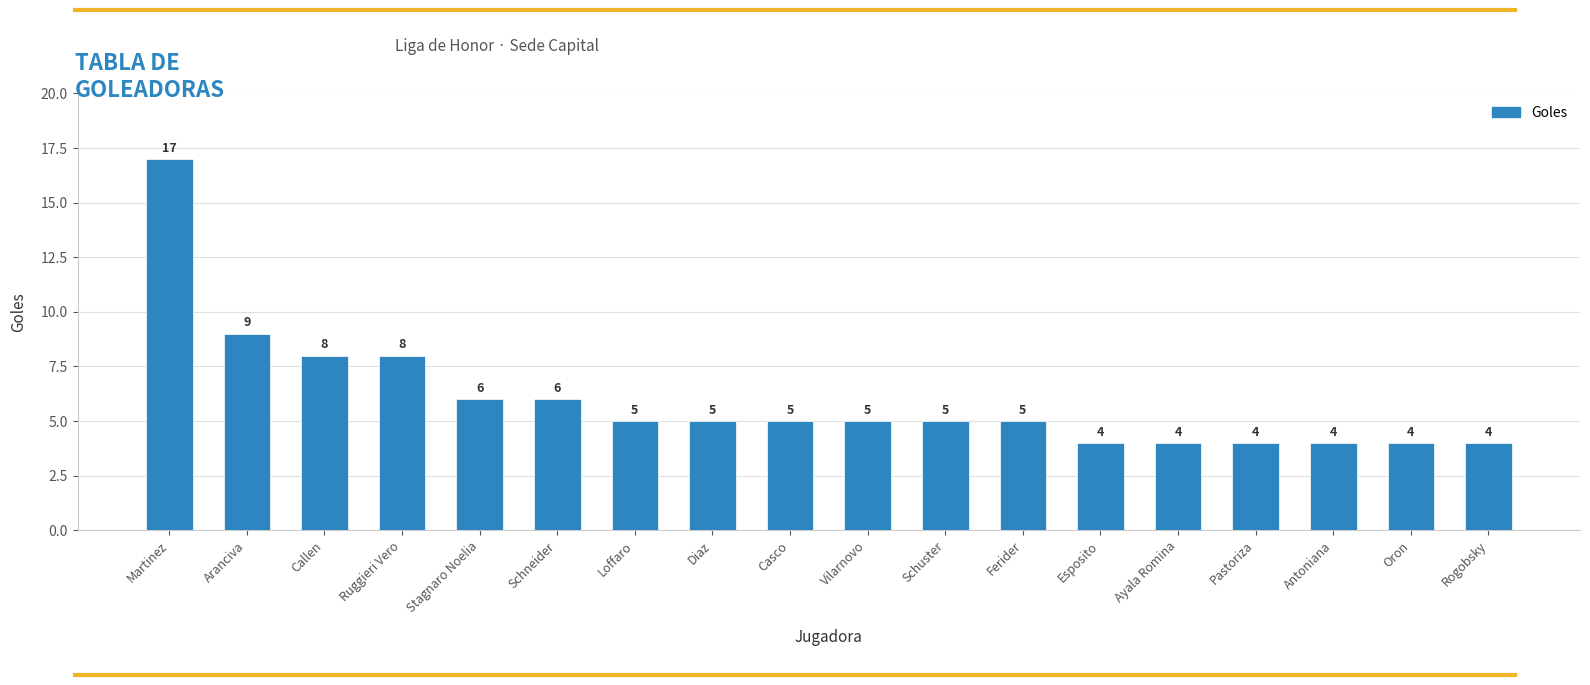

Approximately how many times larger is the value at Ayala Romina compared to Schneider?

0.7